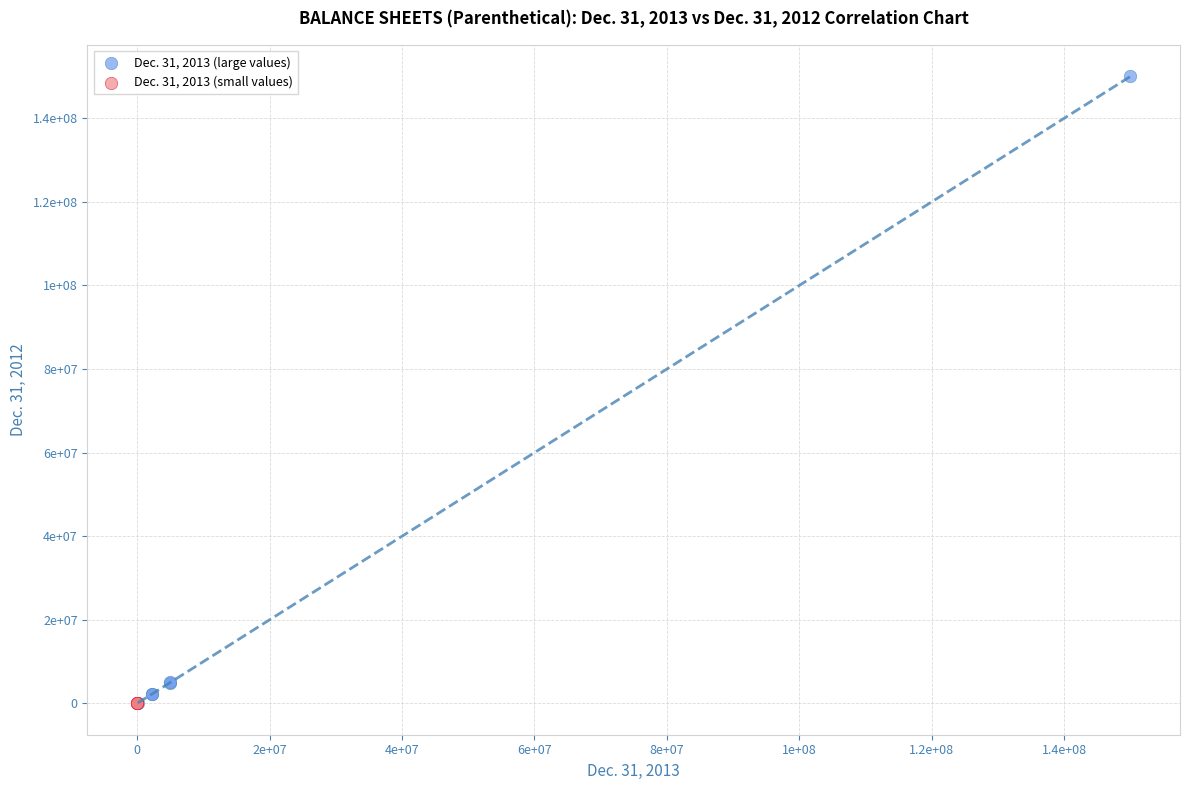

What are all the series names shown in the legend?

Dec. 31, 2013 (large values), Dec. 31, 2013 (small values)